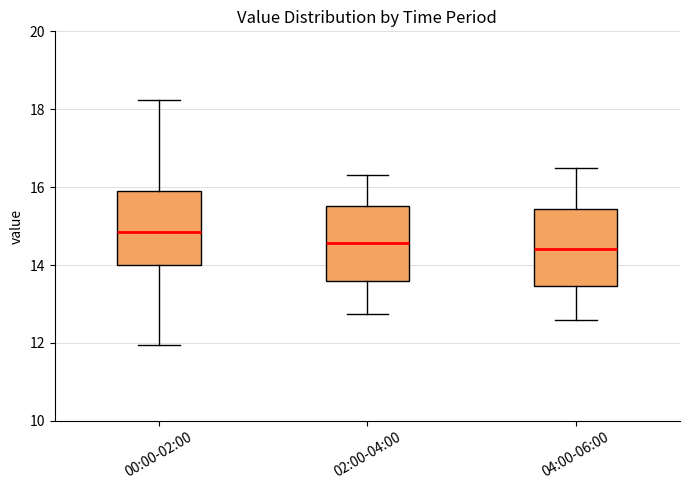

Reading left to right, transcribe this box plot: for each box, give where its median line is, the range the box spans, and where its two whiskers end, as read against the y-axis. The values are not printed on the chart, so give them approximately, as read against the axis.

00:00-02:00: median 14.8, box 14.0 to 15.8, whiskers 12.0 to 18.2
02:00-04:00: median 14.6, box 13.6 to 15.6, whiskers 12.8 to 16.4
04:00-06:00: median 14.4, box 13.4 to 15.4, whiskers 12.6 to 16.6